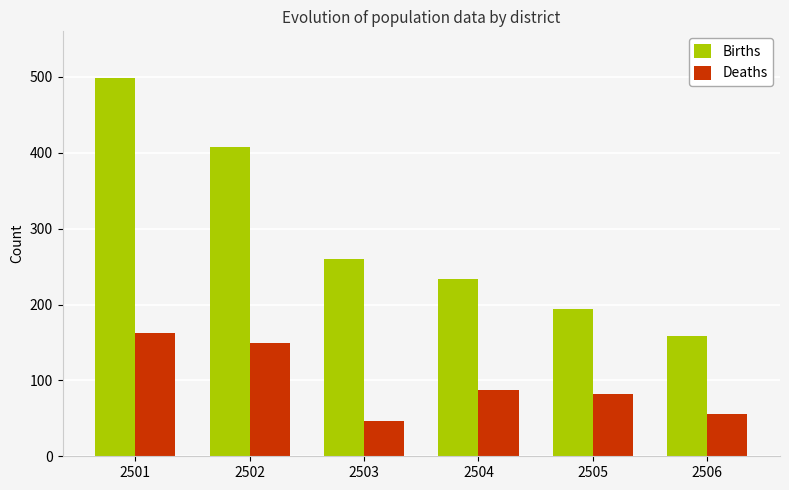

What is the value of the Deaths bar at the 6th from the left?

56